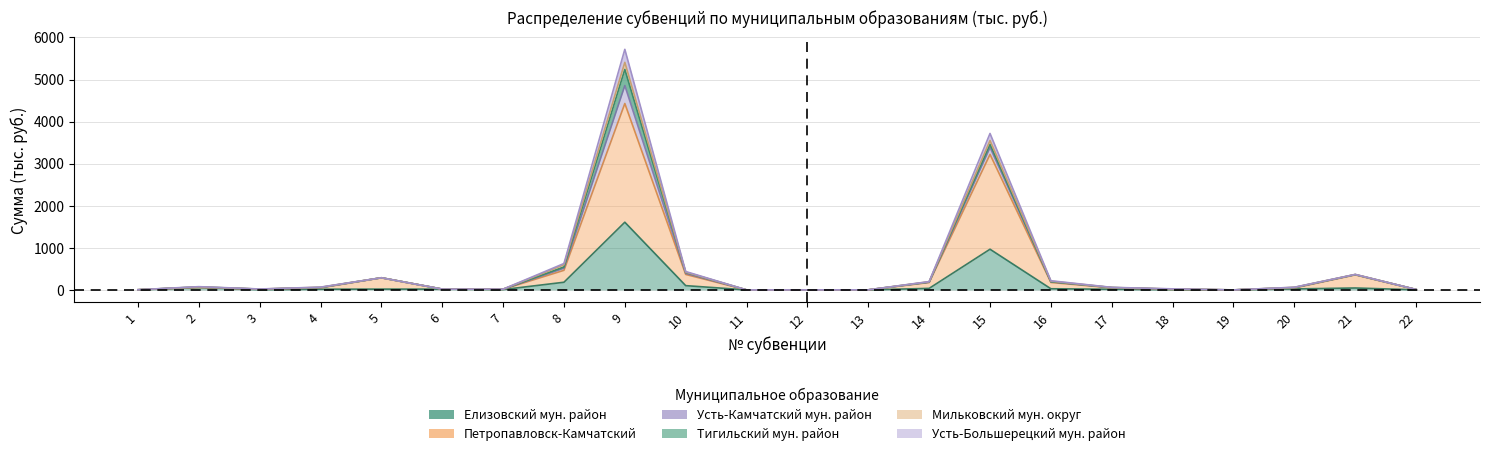

Is the value of Петропавловск-Камчатский at 1 greater than the value of Усть-Большерецкий мун. район at 22?

No